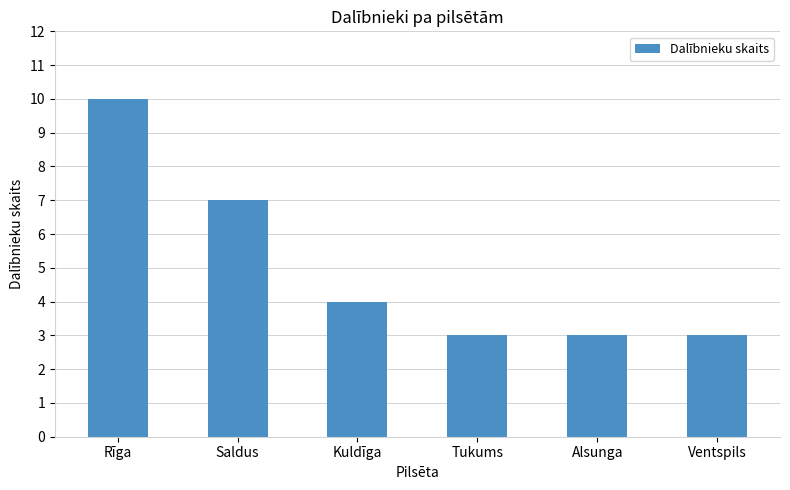

What is the difference between the second highest and minimum values?

4